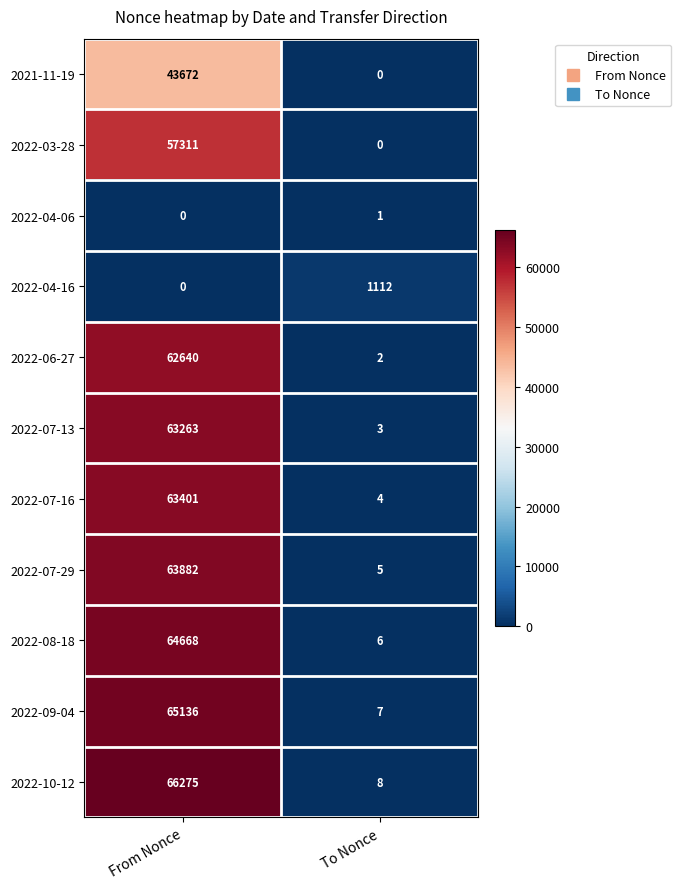

List the series in order of their peak value, highest first.

2022-10-12, 2022-09-04, 2022-08-18, 2022-07-29, 2022-07-16, 2022-07-13, 2022-06-27, 2022-03-28, 2021-11-19, 2022-04-16, 2022-04-06